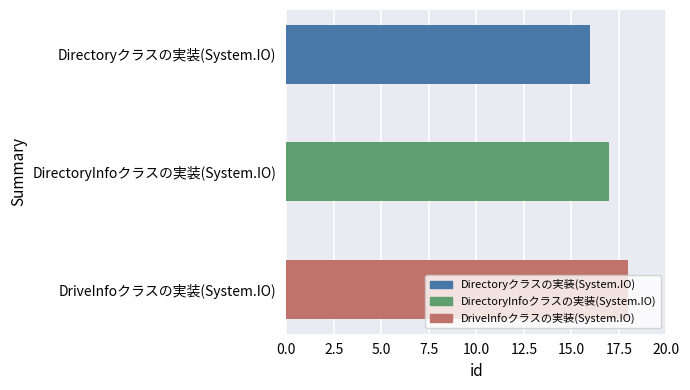

Rank the categories by value from highest to lowest.

DriveInfoクラスの実装(System.IO), DirectoryInfoクラスの実装(System.IO), Directoryクラスの実装(System.IO)